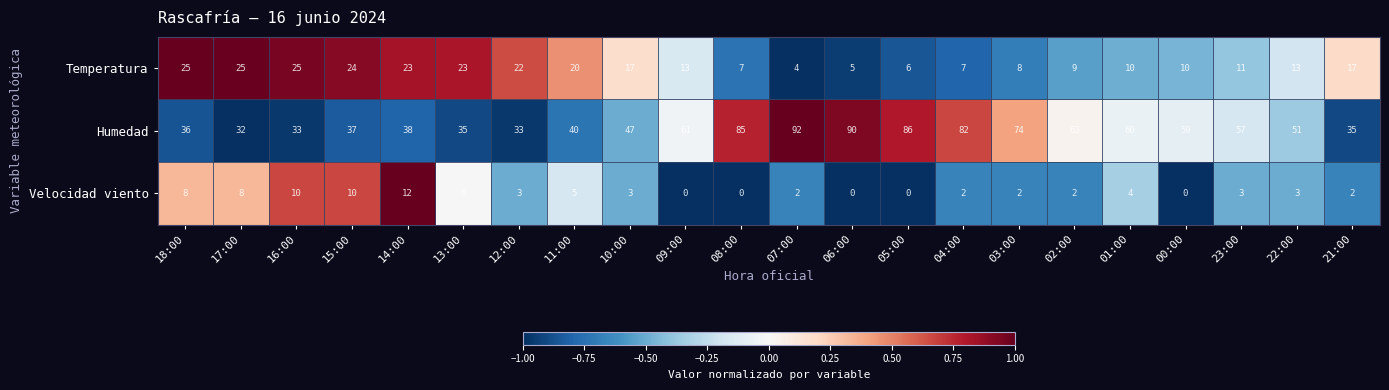

What is the difference between the highest and lowest values at 17:00?

24